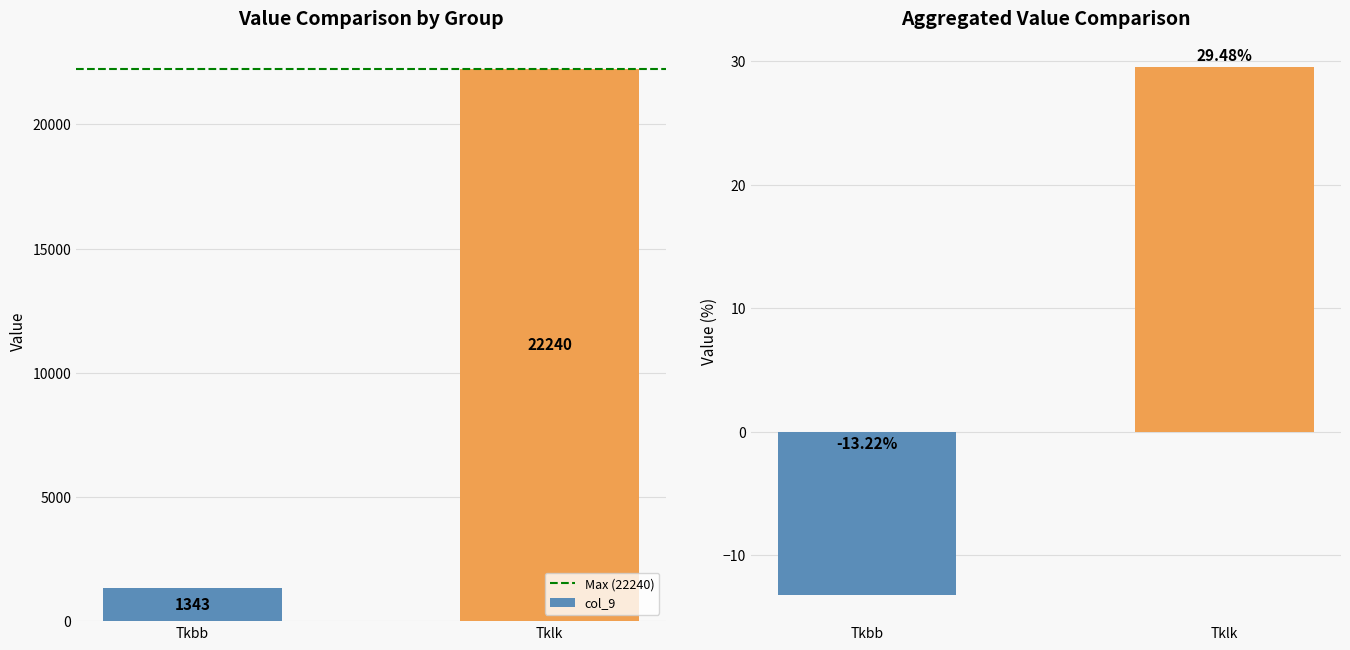

At which category does the chart reach its peak across all series?

Tkbb